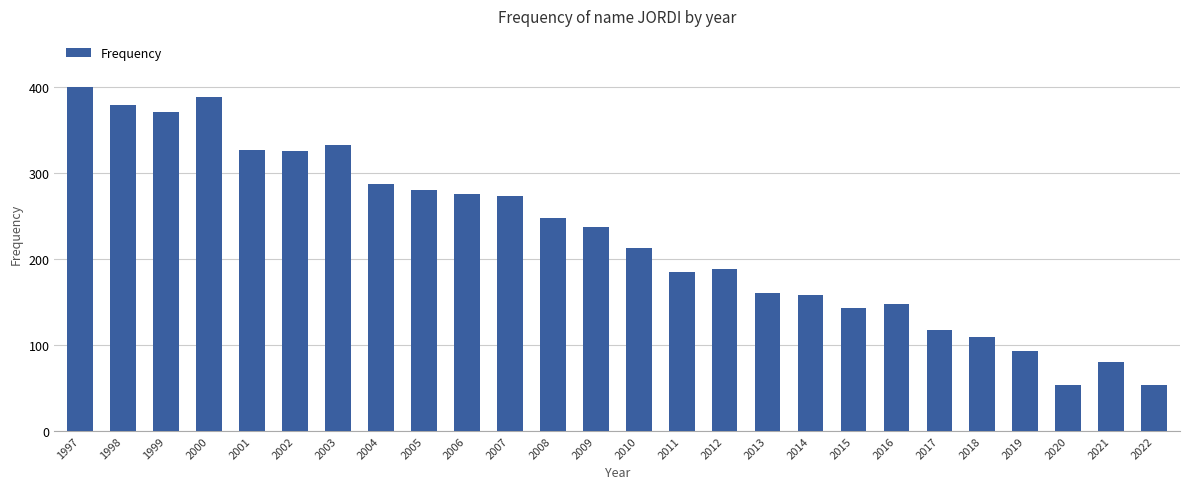

What is the change in value from 2006 to 2010?

-63